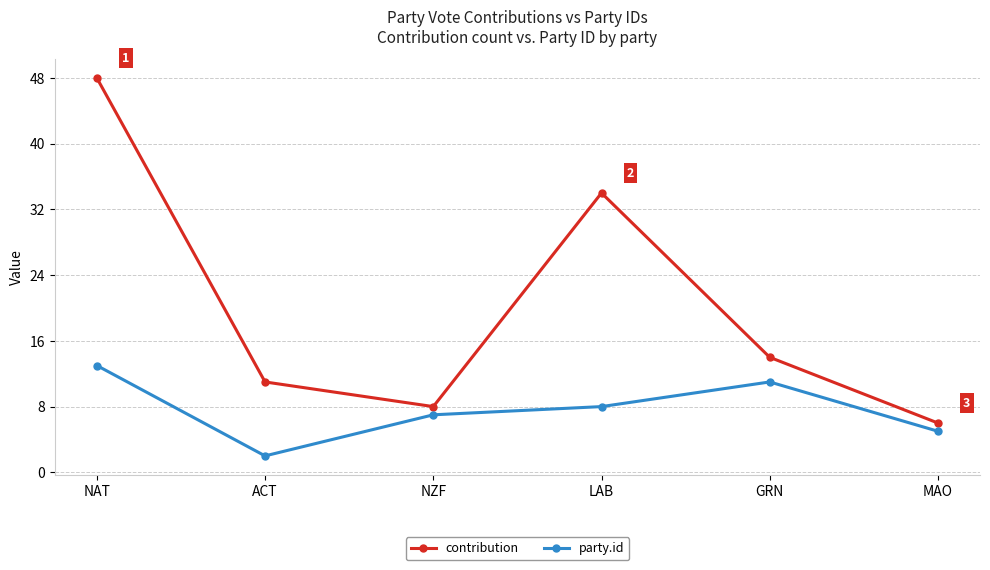

Reading left to right, list all the values displayed in this chart.

contribution: 48	11	8	34	14	6
party.id: 13	2	7	8	11	5